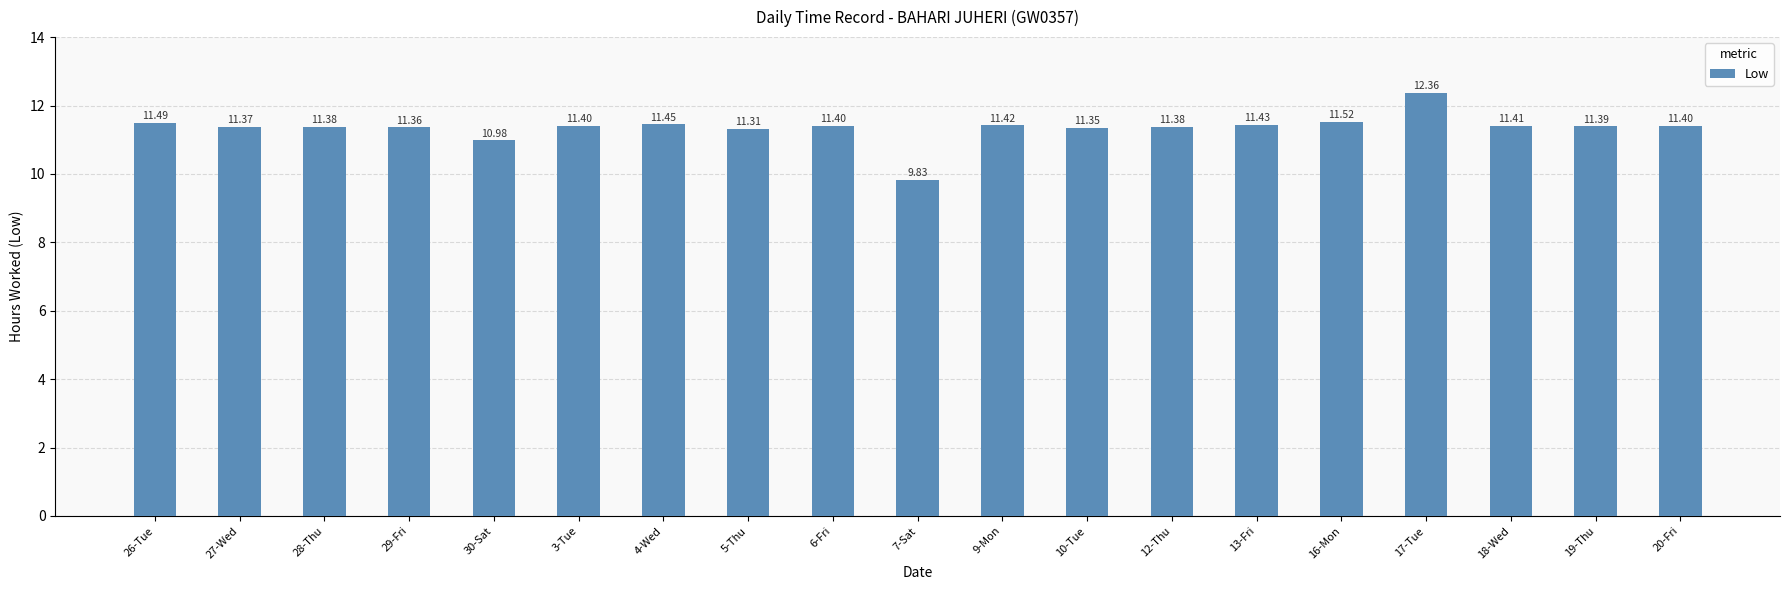

What is the label of the 15th bar from the right?

30-Sat